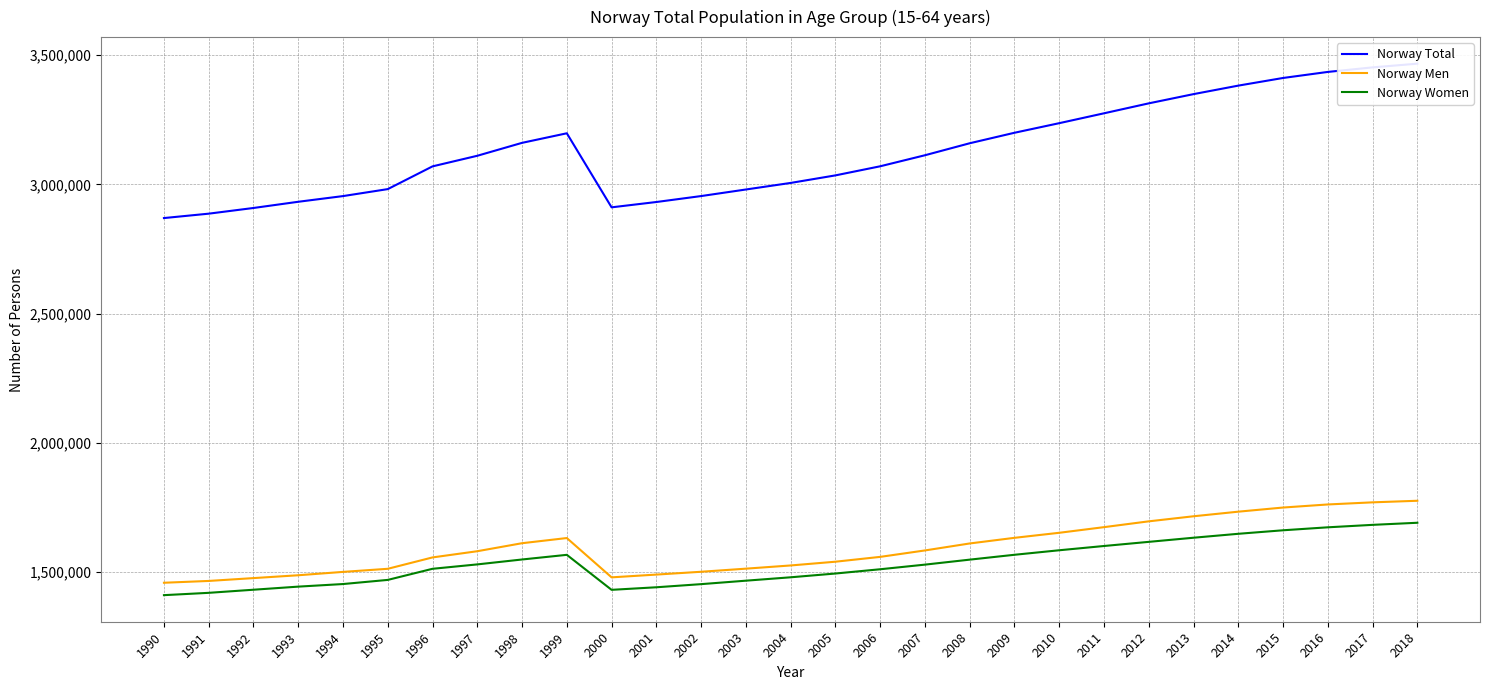

What is the value of the Norway Women point at the 8th from the left?

1530000